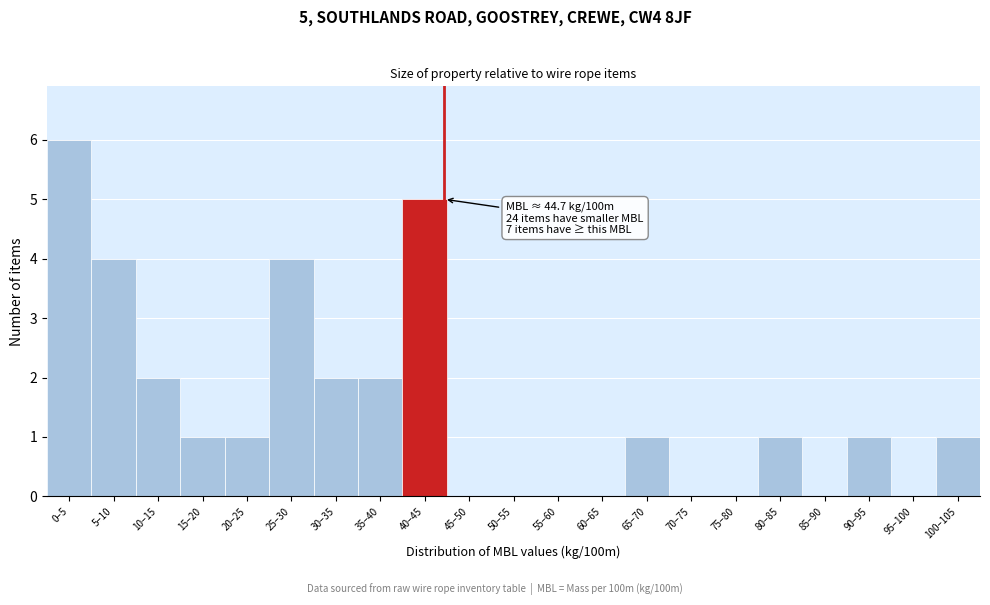

Reading left to right, list all the values displayed in this chart.

0–5=6	5–10=4	10–15=2	15–20=1	20–25=1	25–30=4	30–35=2	35–40=2	40–45=5	45–50=0	50–55=0	55–60=0	60–65=0	65–70=1	70–75=0	75–80=0	80–85=1	85–90=0	90–95=1	95–100=0	100–105=1